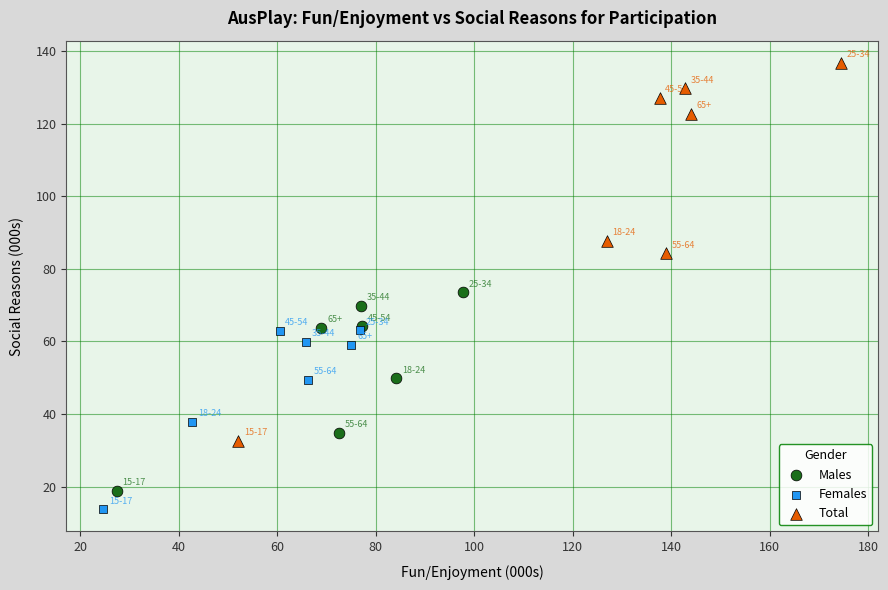

Which series reaches the maximum Y coordinate?

Total